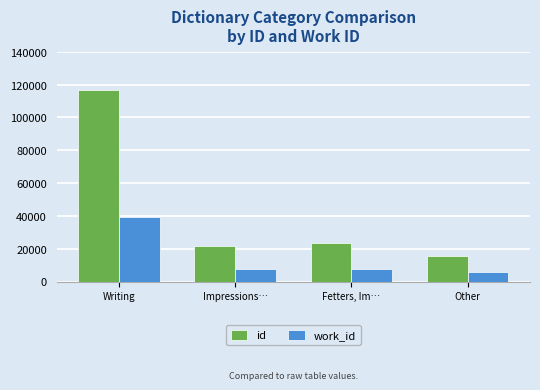

What are all the series names shown in the legend?

id, work_id